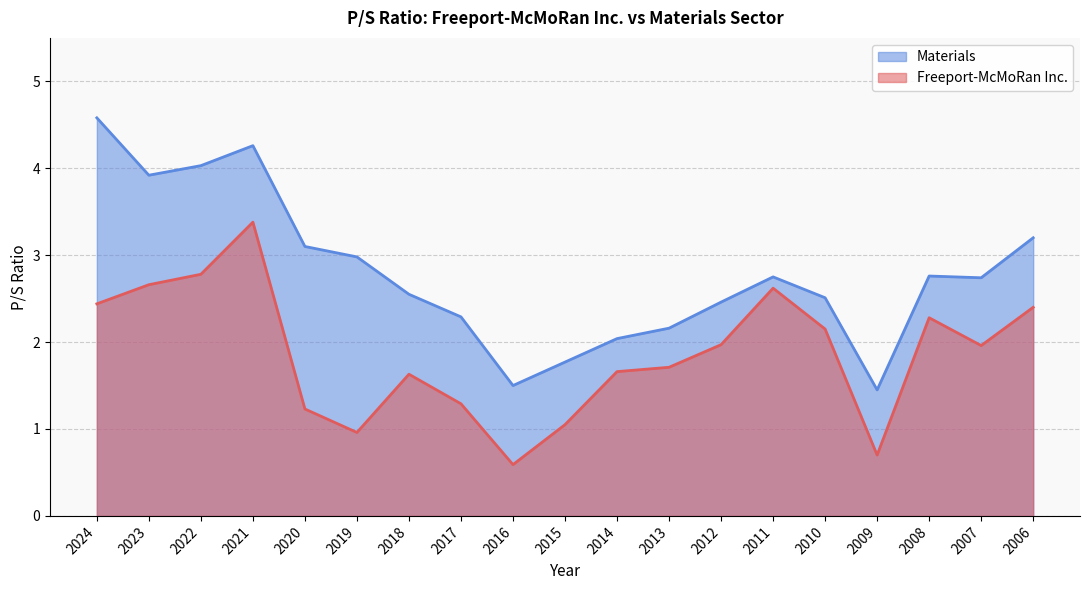

How many lines are shown in the chart?

2